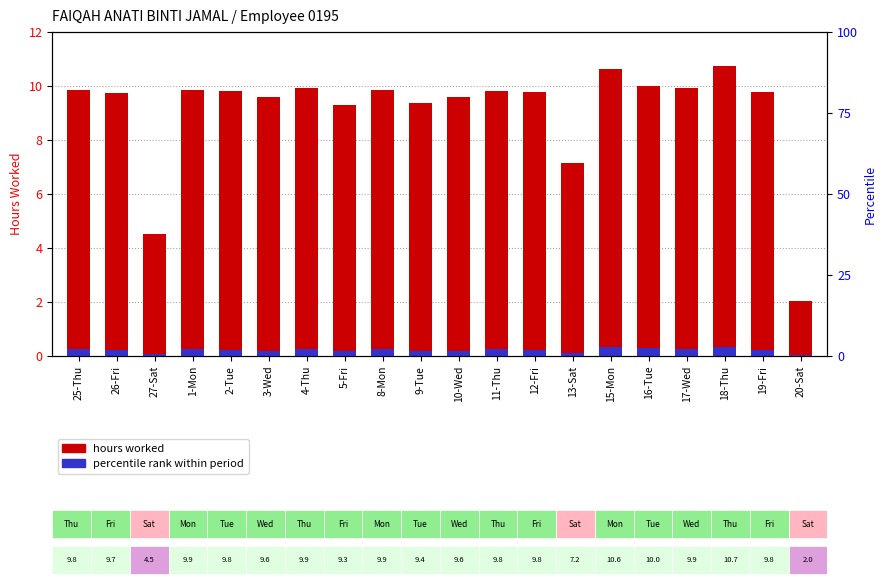

At which label does hours worked first exceed 9?

25-Thu